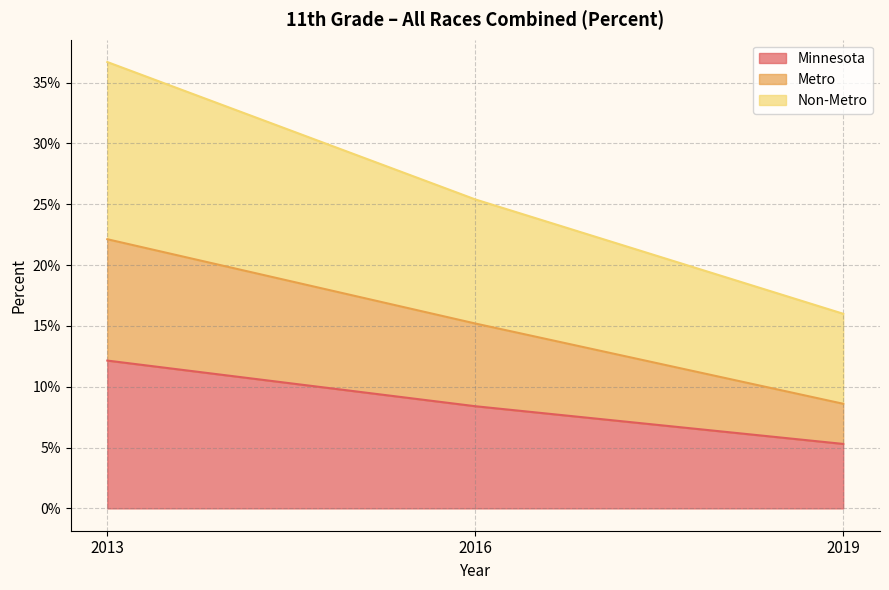

How many lines are shown in the chart?

3